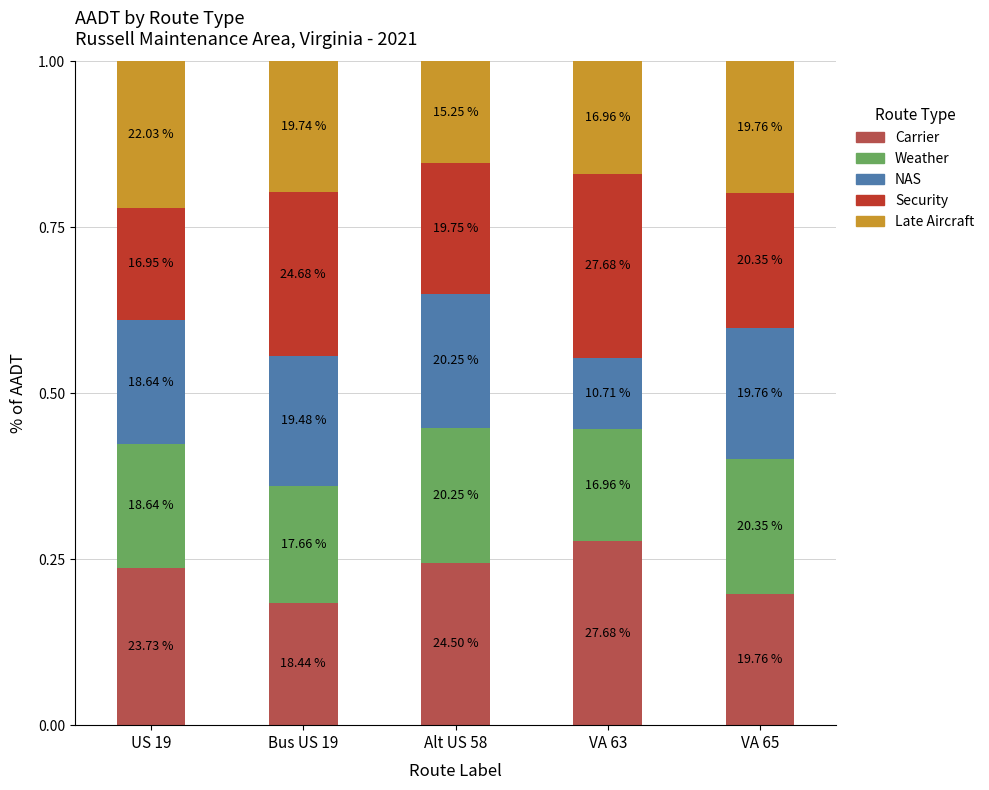

Does the chart contain any negative values?

No